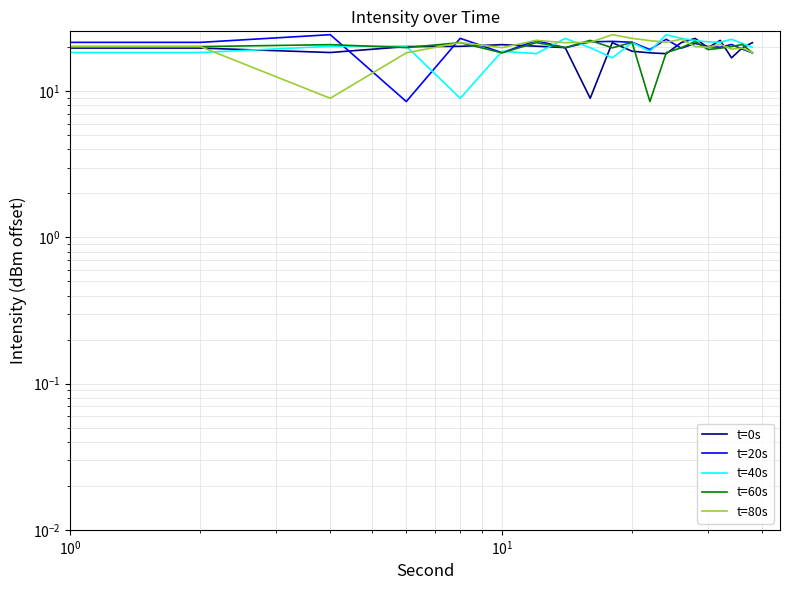

Is this an area chart (filled region under the line)?

No